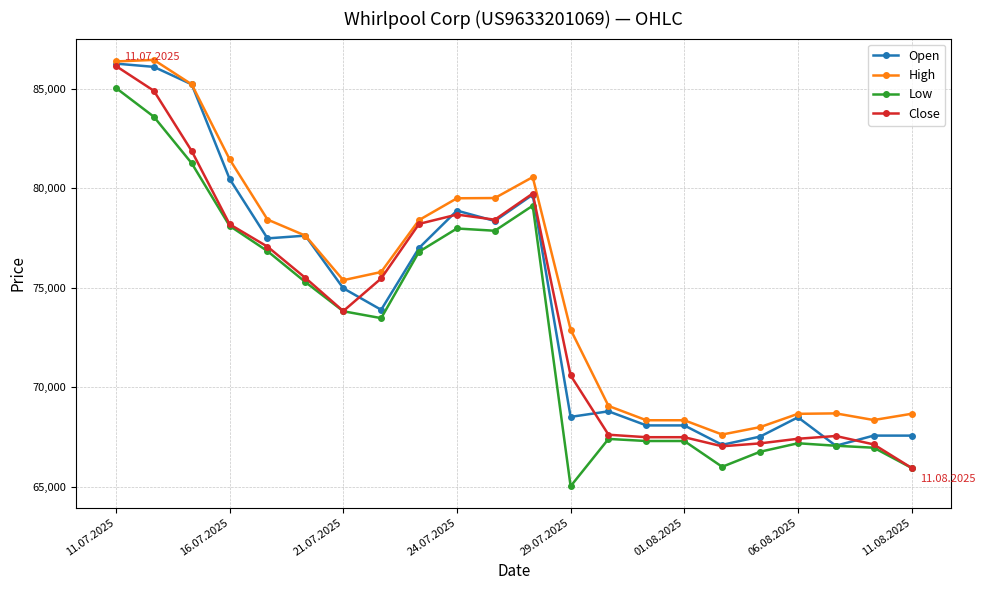

What is the maximum value shown in the chart?

86457